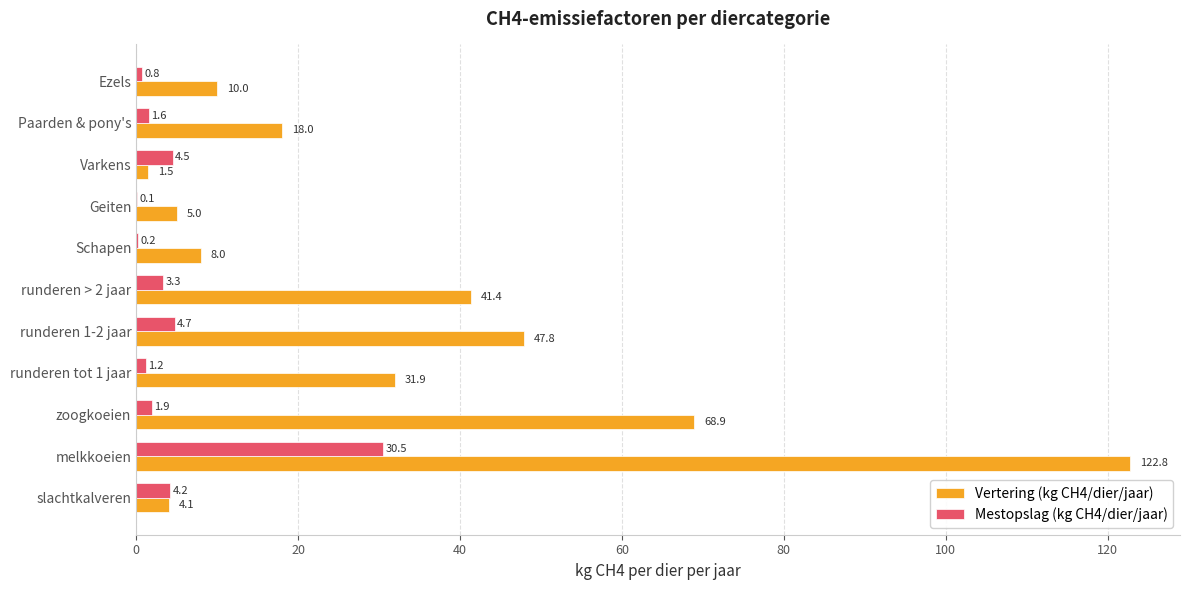

What is the greatest value displayed?

122.8